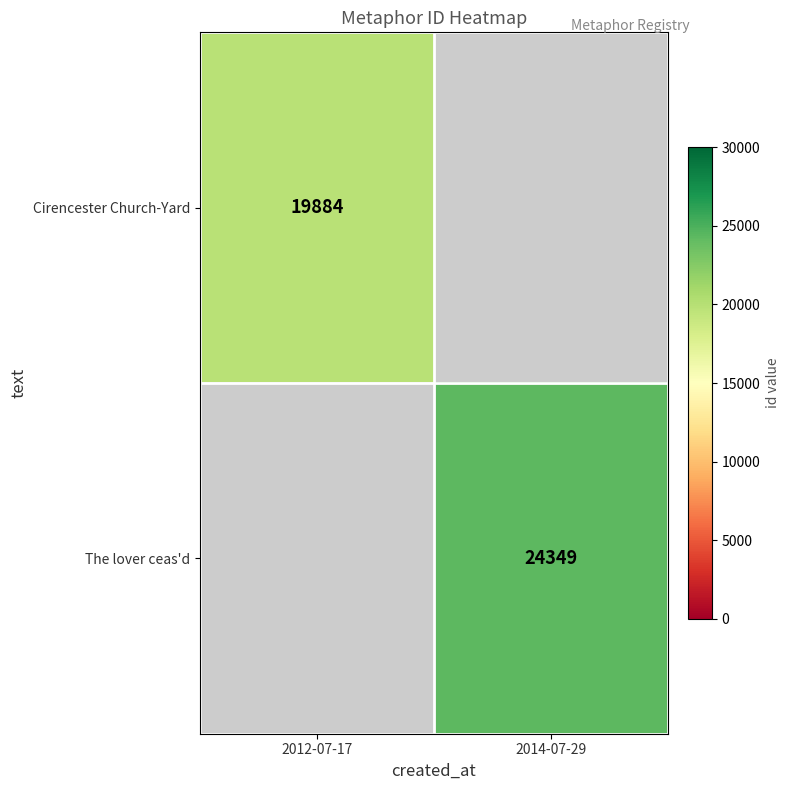

The value of Cirencester Church-Yard at 2012-07-17 is 13103.1. True or false?

False